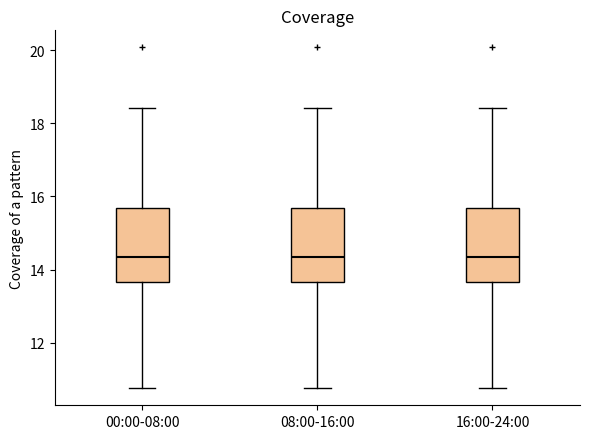

Reading left to right, read every box against the y-axis: the position of its median line, the range the box covers, and the ends of its whiskers. The values are not printed on the chart, so give them approximately, as read against the axis.

00:00-08:00: median 14.4, box 13.6 to 15.6, whiskers 10.8 to 18.4
08:00-16:00: median 14.4, box 13.6 to 15.6, whiskers 10.8 to 18.4
16:00-24:00: median 14.4, box 13.6 to 15.6, whiskers 10.8 to 18.4